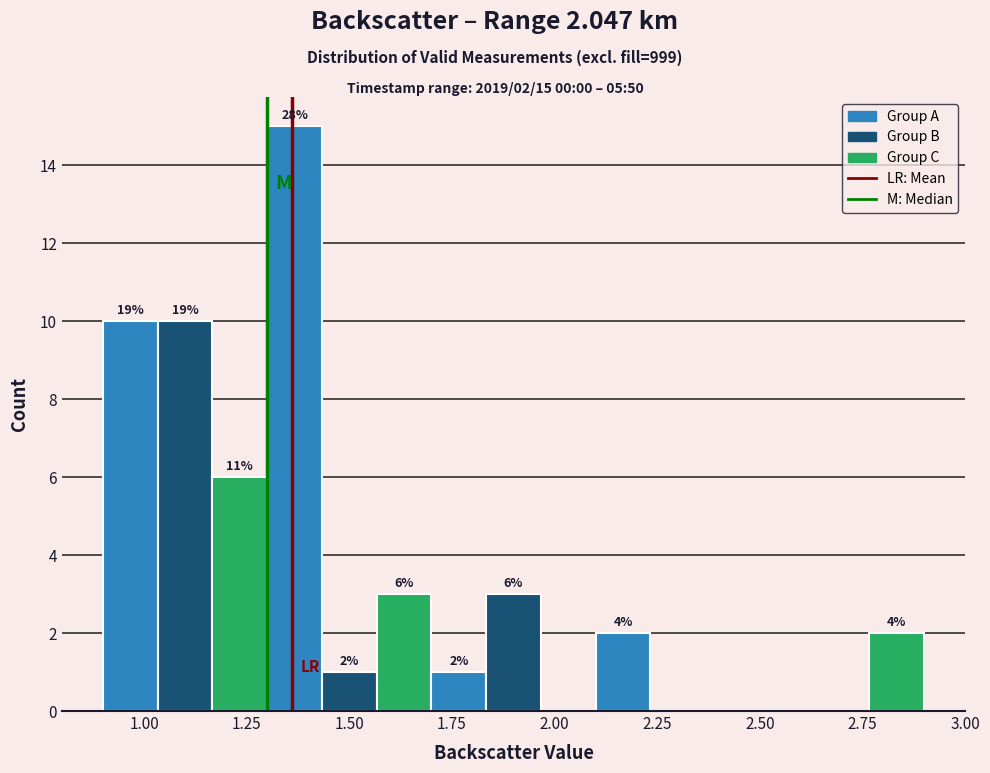

Around what value on the x-axis is the tallest bar? Give the approximate position of its centre, as read against the axis.

1.35